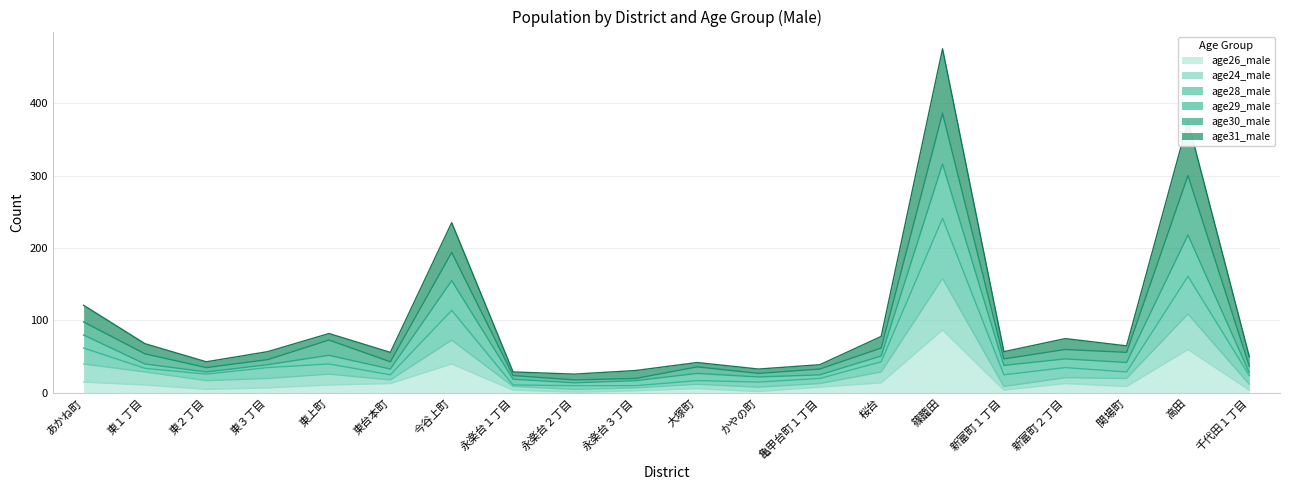

How many values in the age26_male series exceed 9?

9